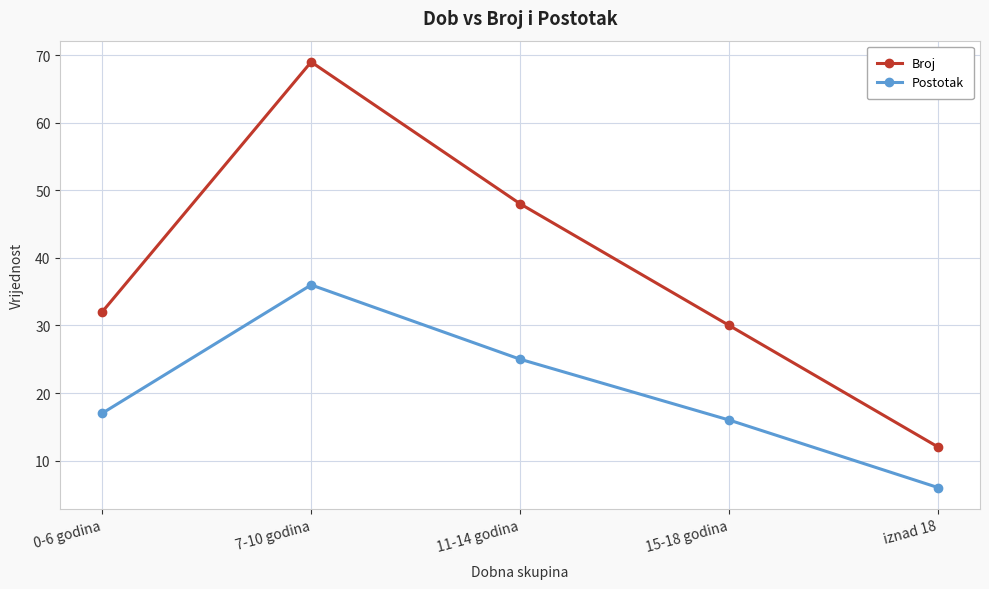

Between 11-14 godina and iznad 18, which series saw the biggest shift?

Broj